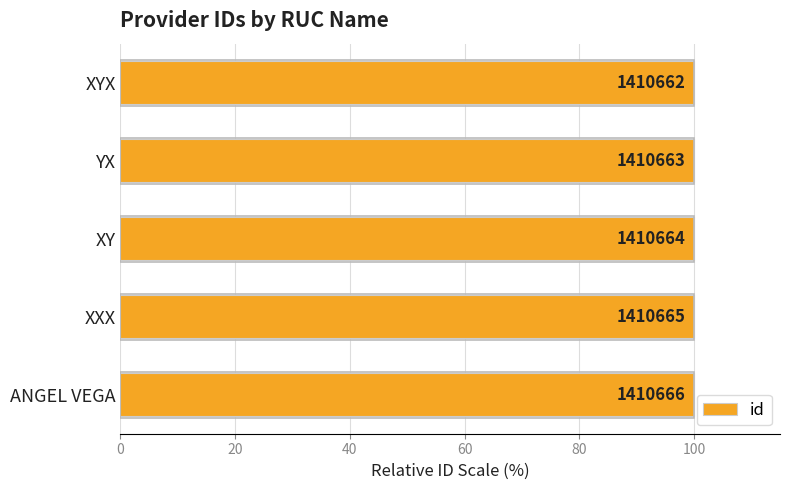

Are the bars horizontal?

Yes